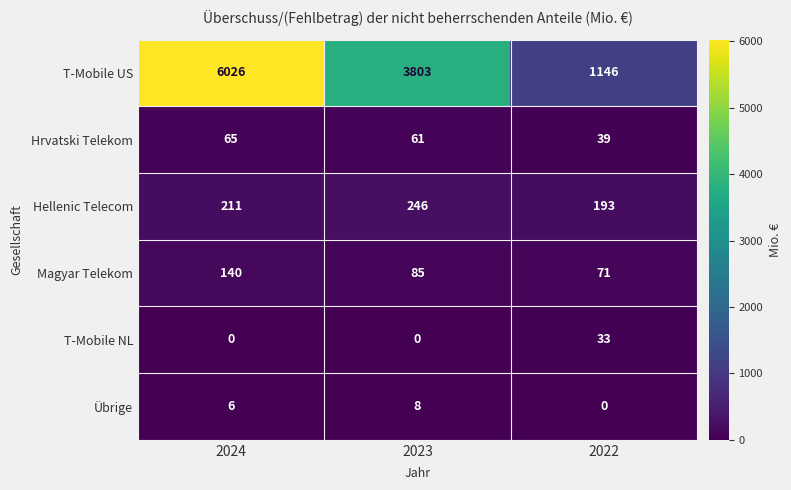

Rank the series at 2023 from lowest to highest value.

T-Mobile NL, Übrige, Hrvatski Telekom, Magyar Telekom, Hellenic Telecom, T-Mobile US